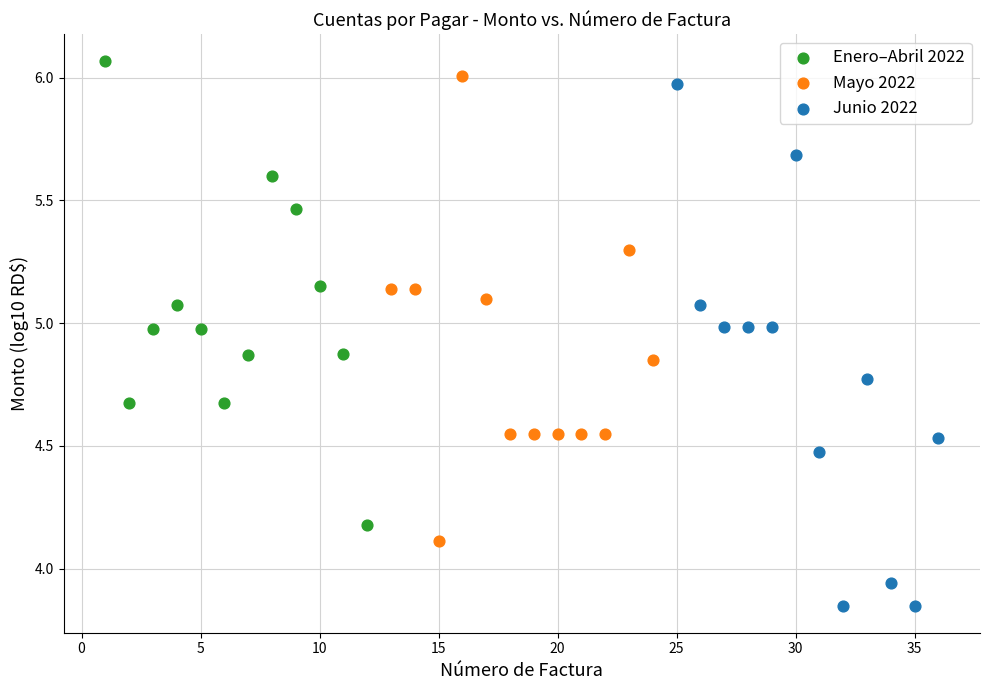

What are all the series names shown in the legend?

Enero–Abril 2022, Mayo 2022, Junio 2022